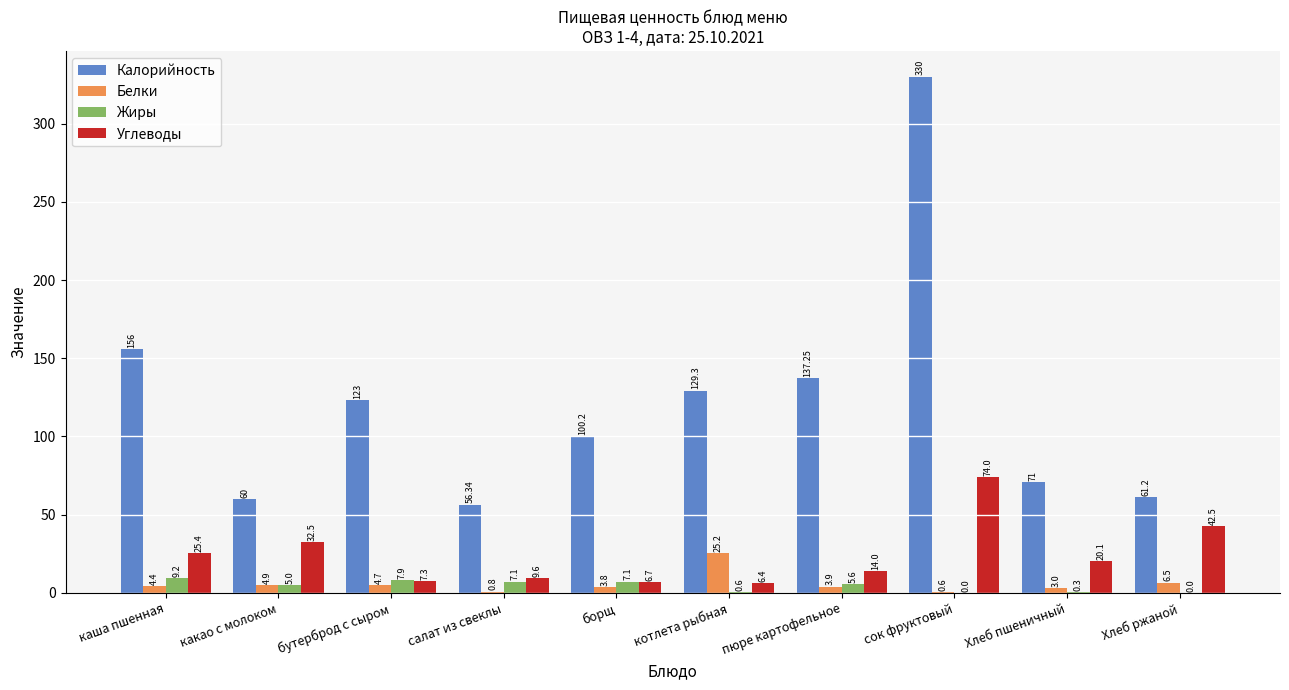

Between котлета рыбная and пюре картофельное, which series saw the biggest shift?

Белки